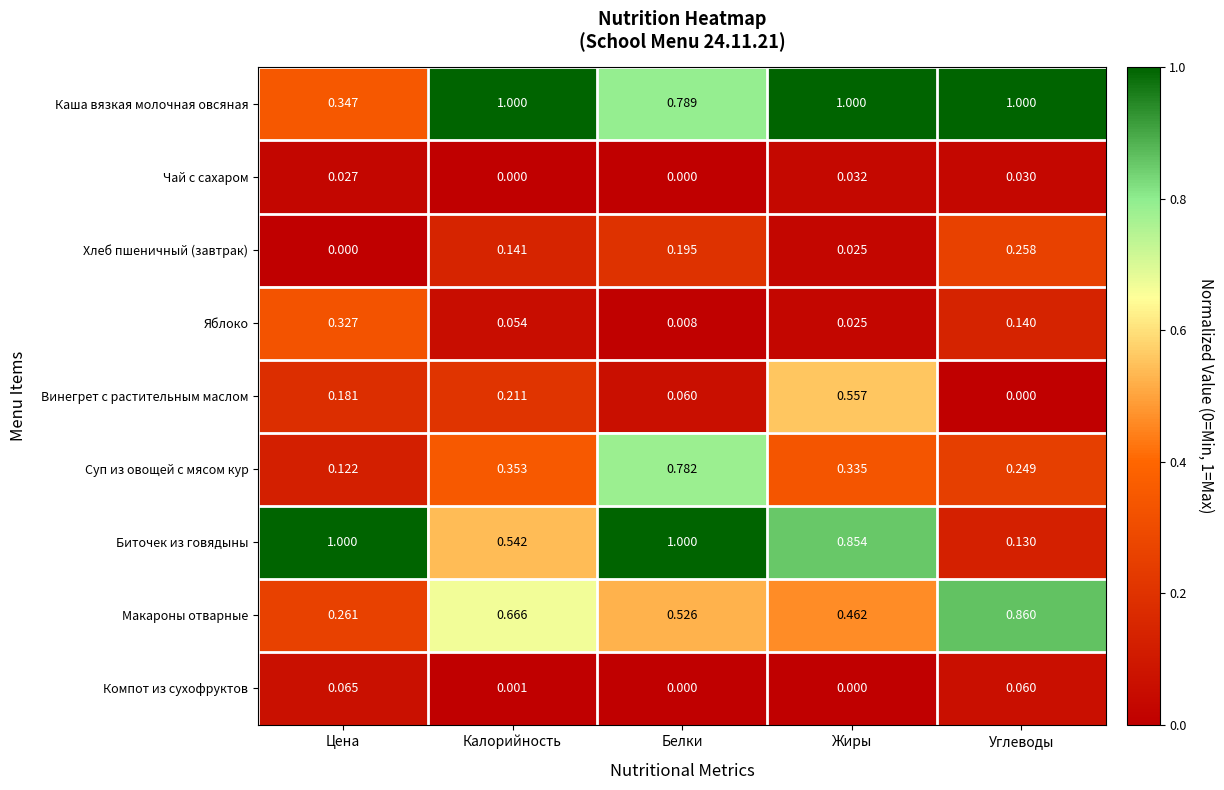

Which category has the lowest value in the Хлеб пшеничный (завтрак) series?

Цена